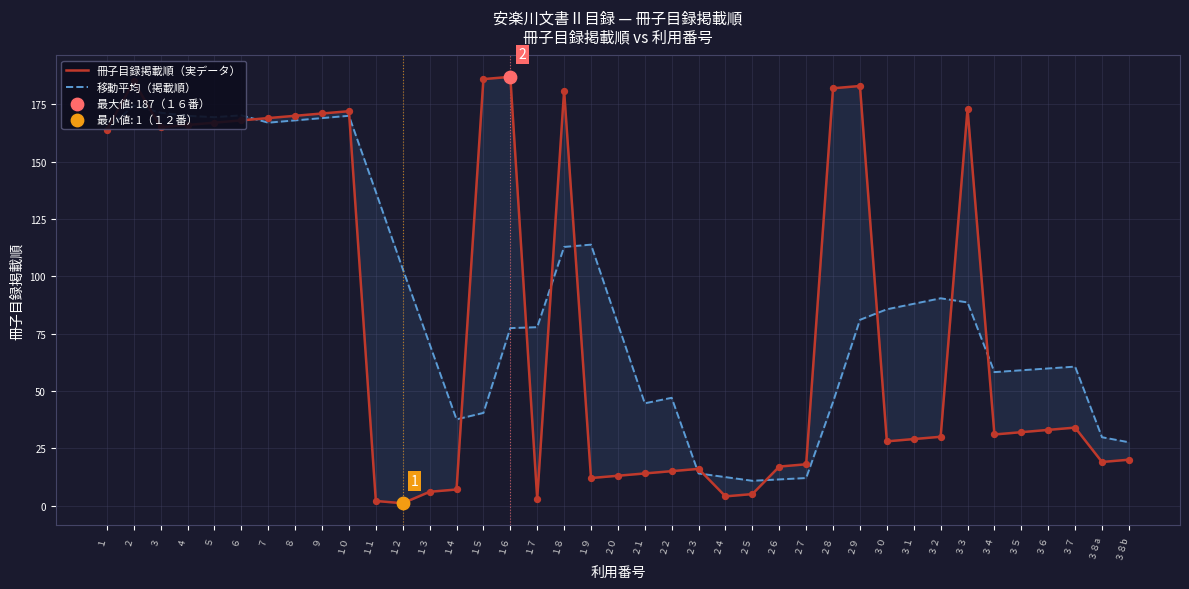

Which series has the largest total across all categories?

移動平均（掲載順）